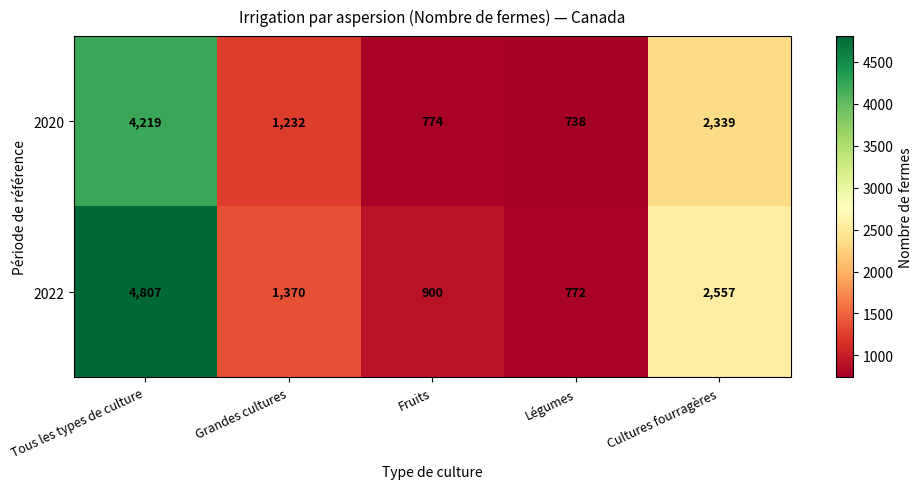

What is the sum of the 2022 values at Cultures fourragères and Légumes?

3329